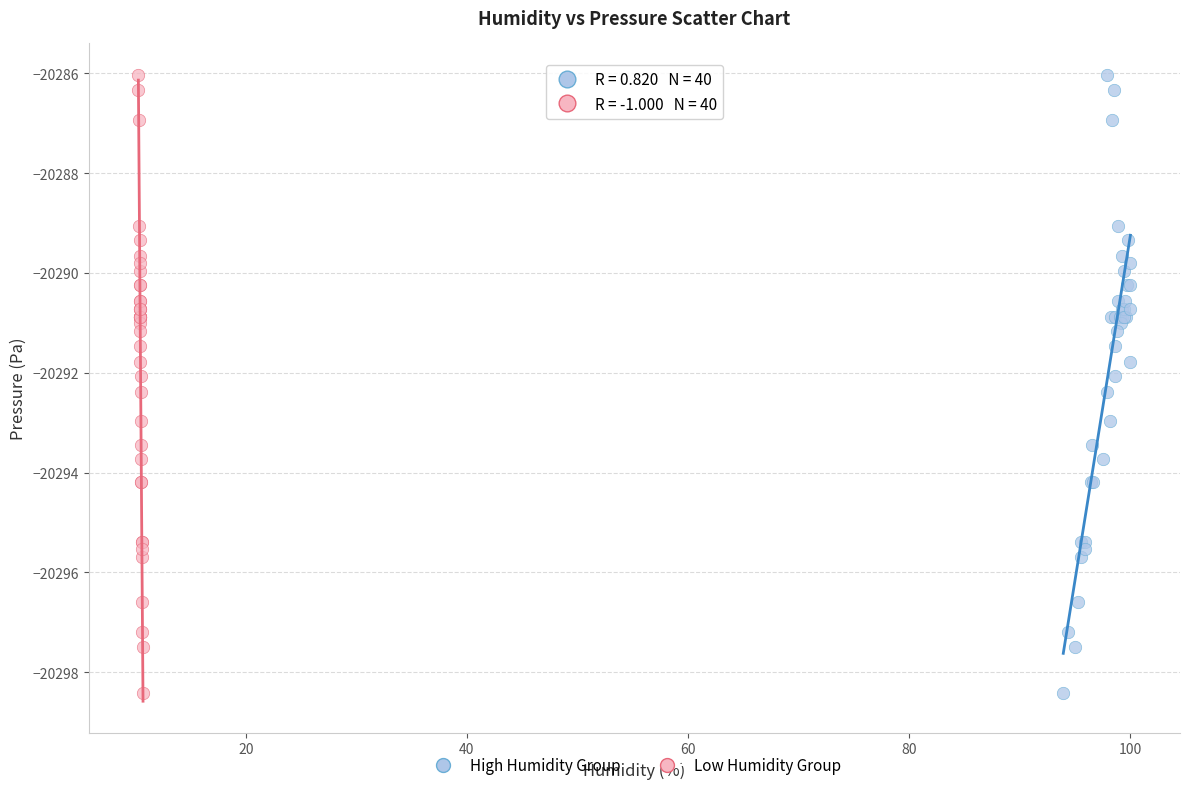

What are all the series names shown in the legend?

High Humidity Group, Low Humidity Group